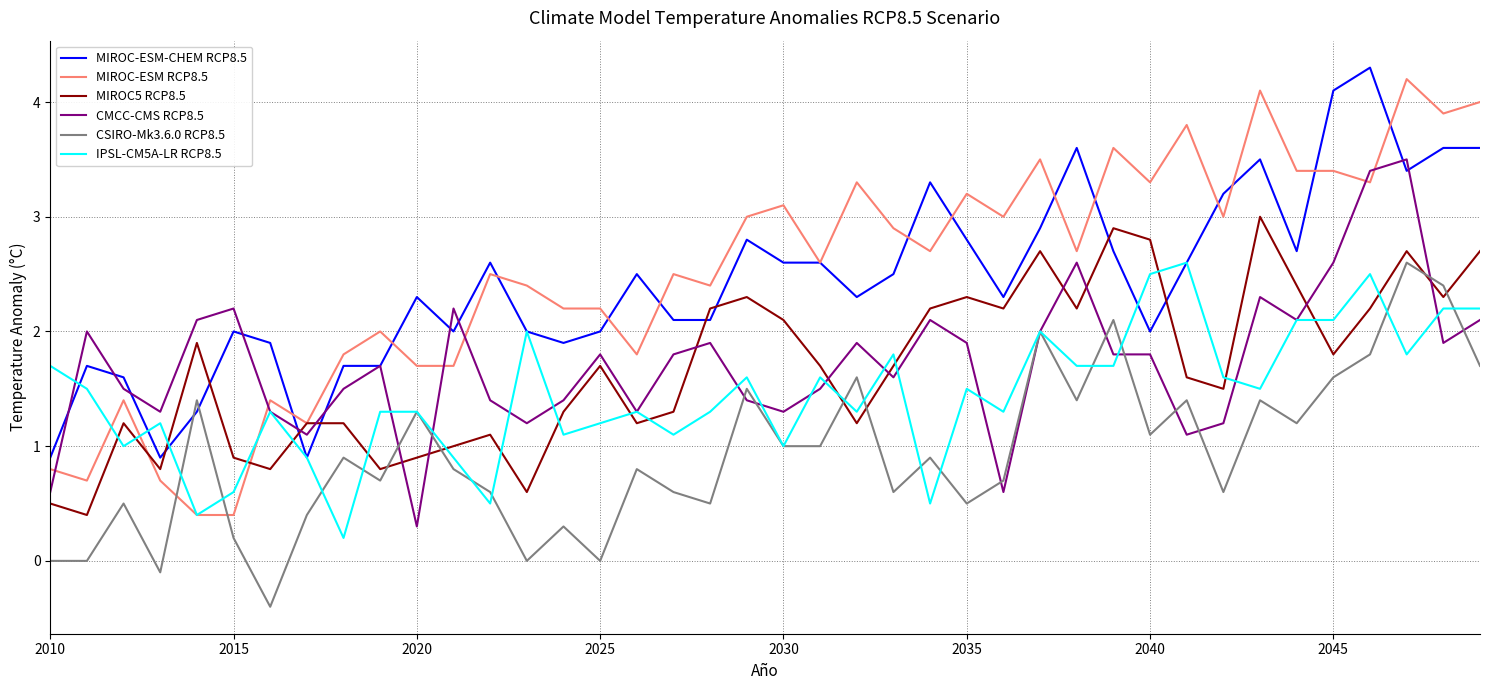

Which series has the widest spread of values?

MIROC-ESM RCP8.5